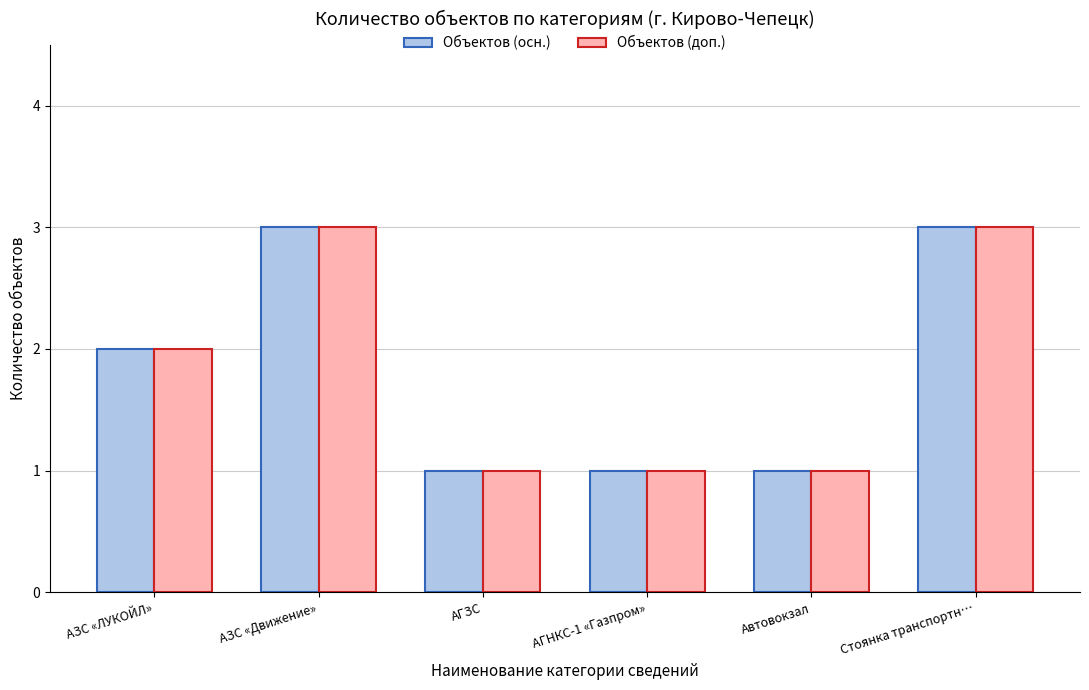

Reading left to right, extract all data points from this chart.

Объектов (осн.): АЗС «ЛУКОЙЛ»=2	АЗС «Движение»=3	АГЗС=1	АГНКС-1 «Газпром»=1	Автовокзал=1	Стоянка транспортн…=3
Объектов (доп.): АЗС «ЛУКОЙЛ»=2	АЗС «Движение»=3	АГЗС=1	АГНКС-1 «Газпром»=1	Автовокзал=1	Стоянка транспортн…=3